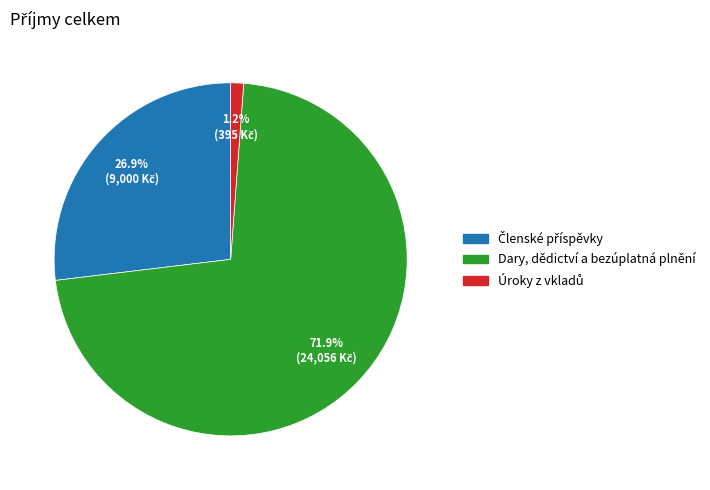

Which category has the biggest portion of the pie?

Dary, dědictví a bezúplatná plnění